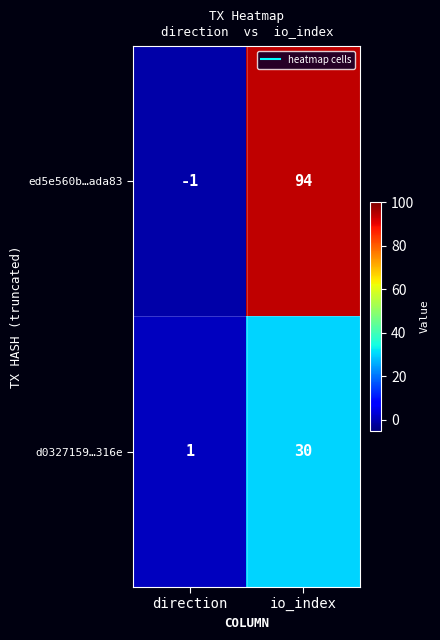

Reading right to left, extract all data points from this chart.

ed5e560b…ada83: 94	-1
d0327159…316e: 30	1